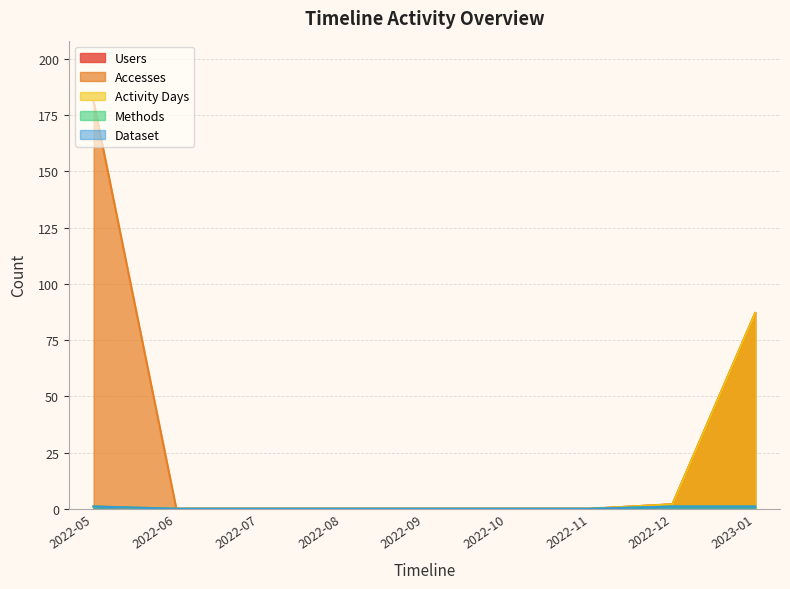

Reading right to left, extract all data points from this chart.

Users: 87	2	0	0	0	0	0	0	1
Accesses: 87	2	0	0	0	0	0	0	181
Activity Days: 87	2	0	0	0	0	0	0	1
Methods: 1	1	0	0	0	0	0	0	1
Dataset: 1	1	0	0	0	0	0	0	1